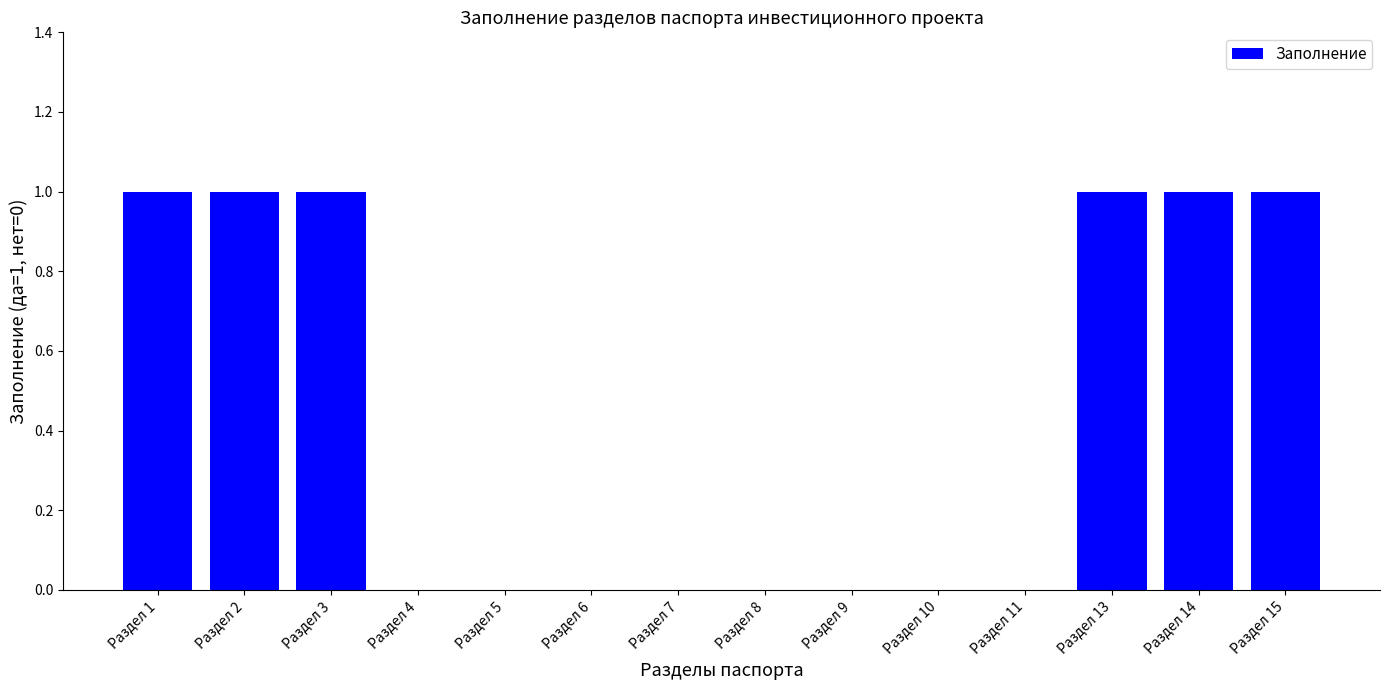

Is it true that the value at Раздел 5 is 0?

True